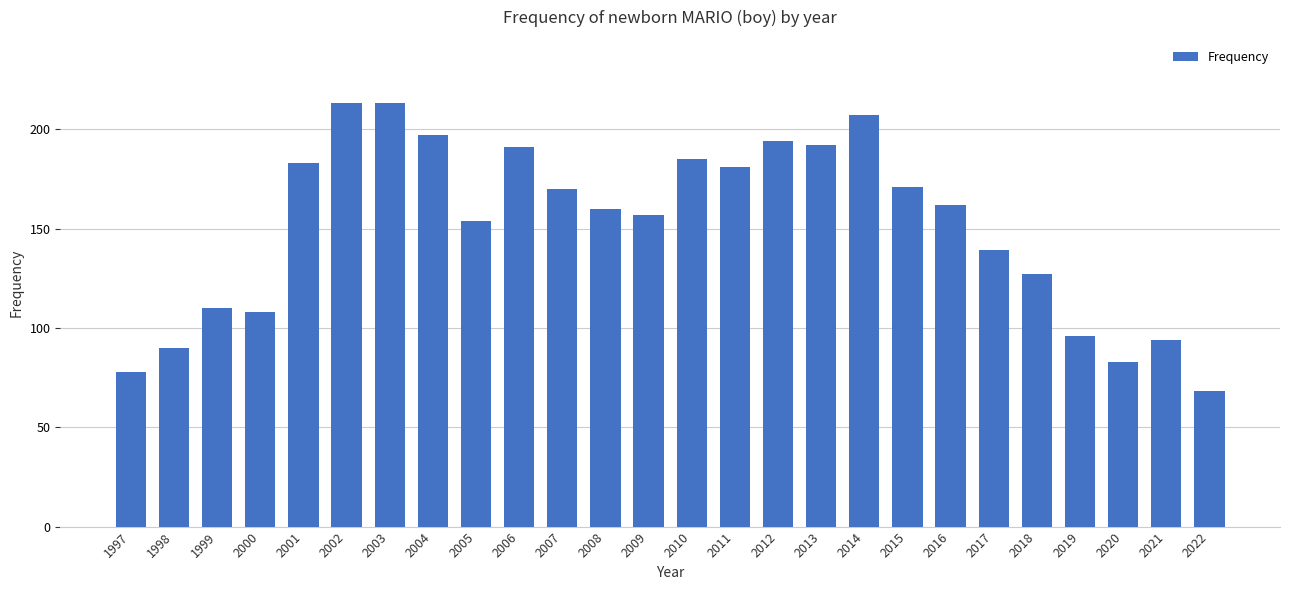

What is the approximate value at 2003?

213